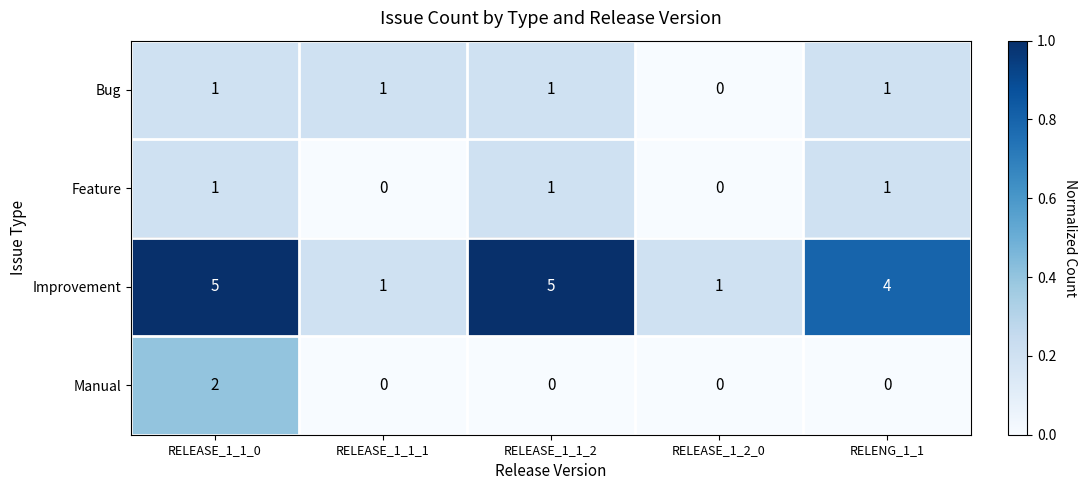

The value of Manual at RELEASE_1_2_0 is 1. True or false?

False